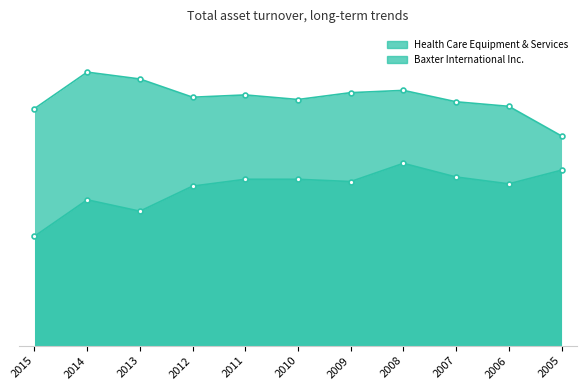

How many interior local peaks does the Health Care Equipment & Services series have?

3